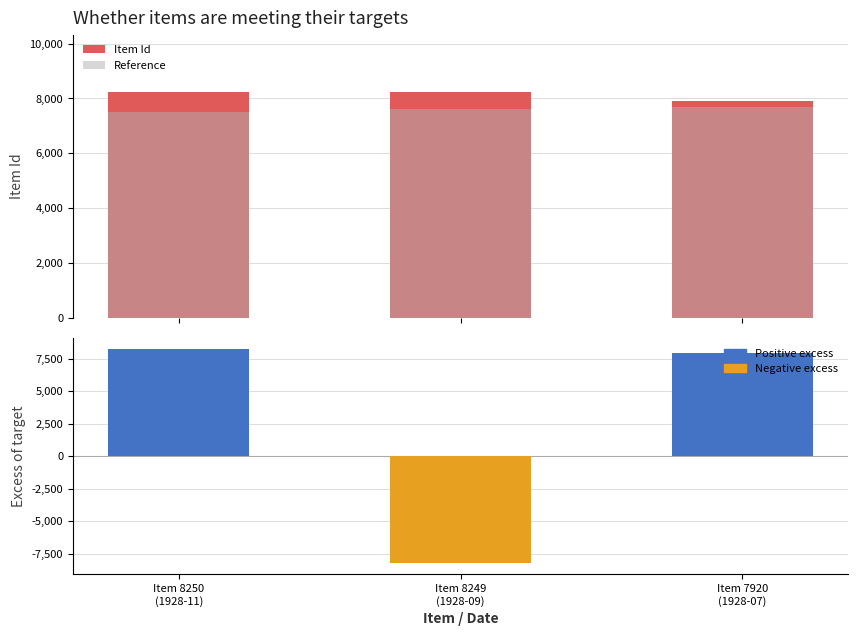

What is the difference between the maximum and minimum values in the Excess of target series?

16499